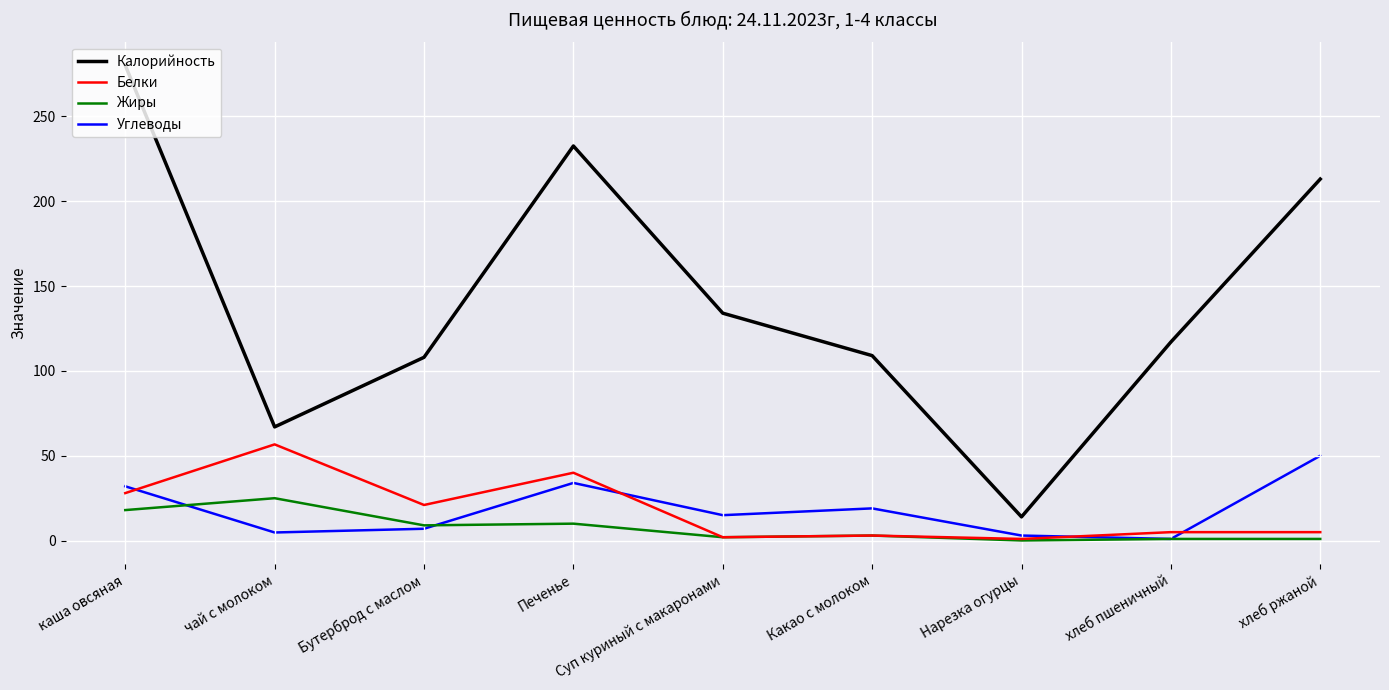

Which series has the largest total across all categories?

Калорийность